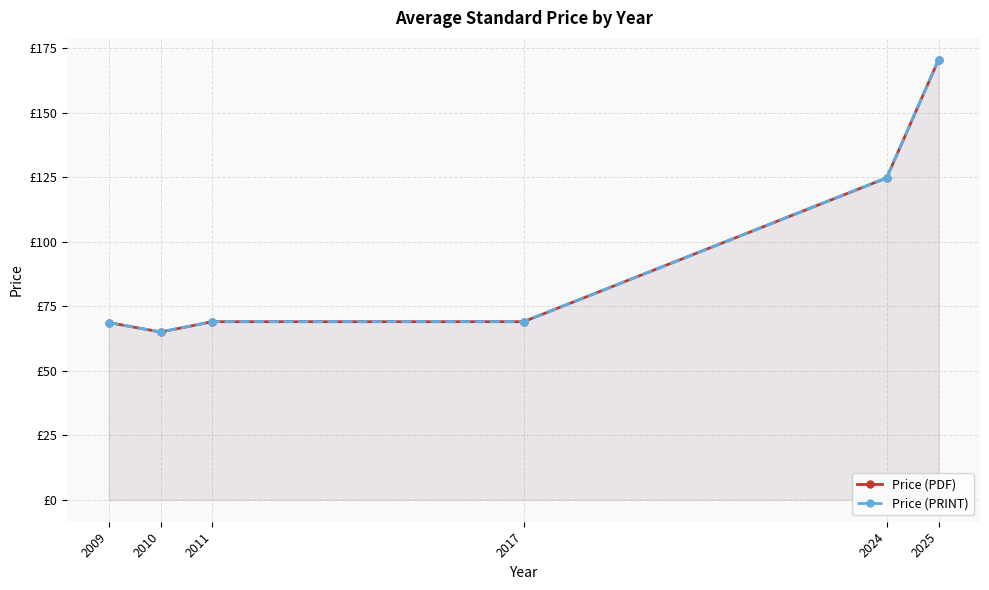

What is the difference between the maximum and minimum values in the Price (PDF) series?

105.4